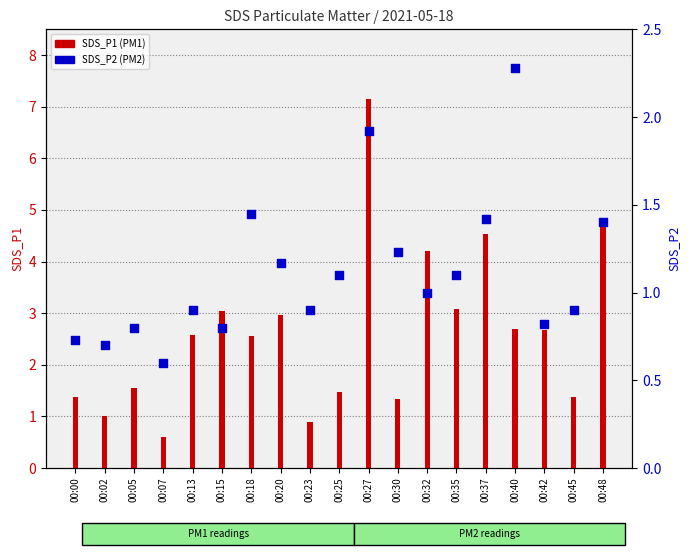

At how many categories does at least one series exceed 5?

1